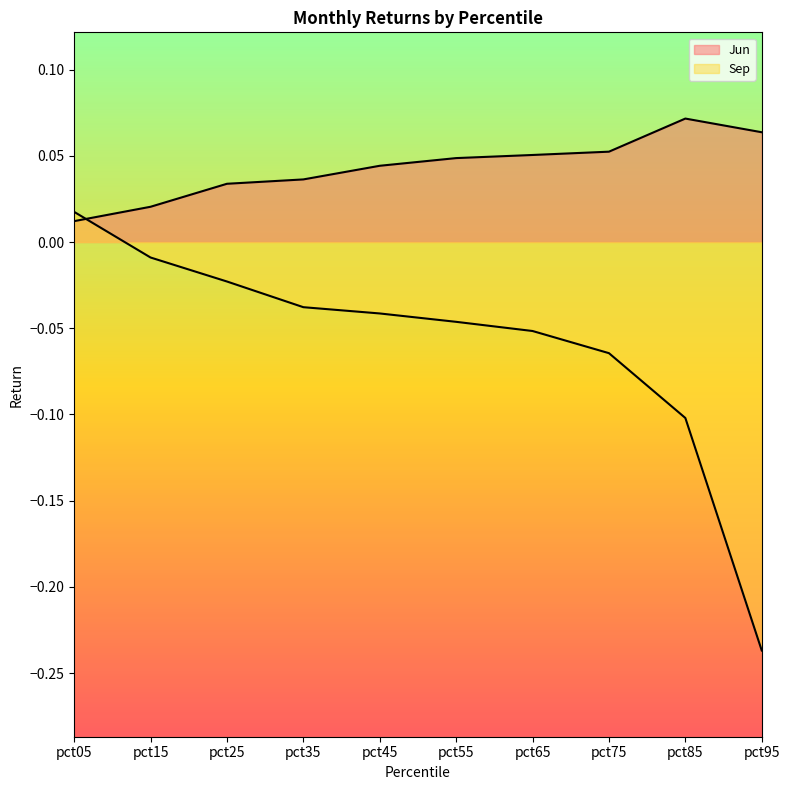

At which category does Jun reach its first local peak?

pct85